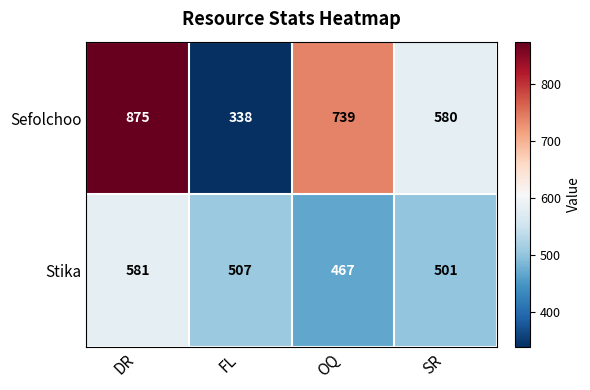

Reading left to right, extract all data points from this chart.

Sefolchoo: DR=875	FL=338	OQ=739	SR=580
Stika: DR=581	FL=507	OQ=467	SR=501